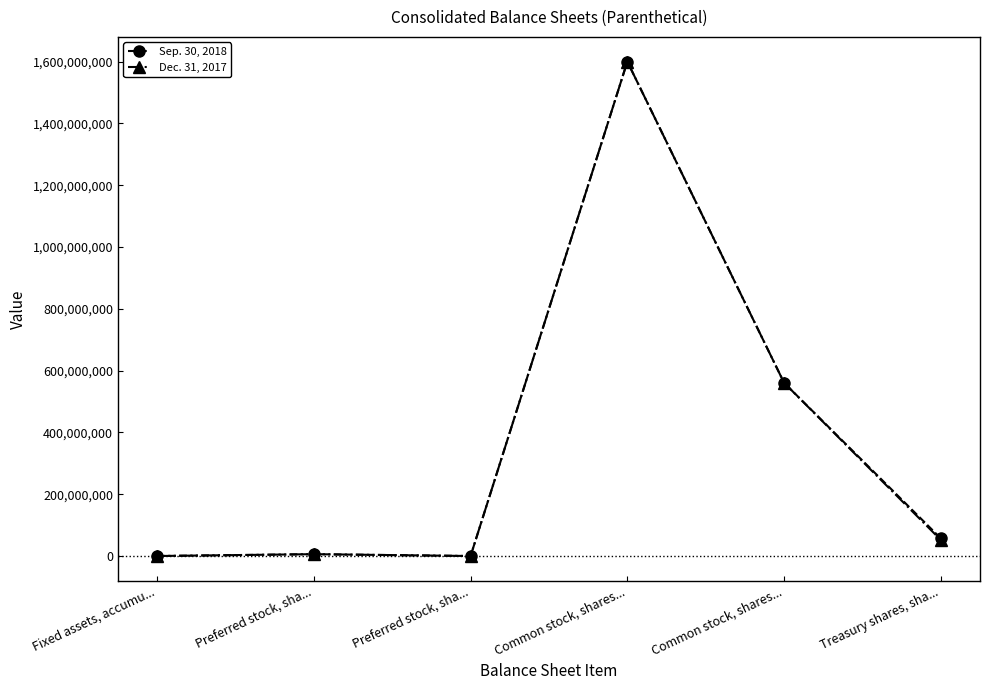

What is the difference between the maximum and second lowest values in the Sep. 30, 2018 series?

1599998137